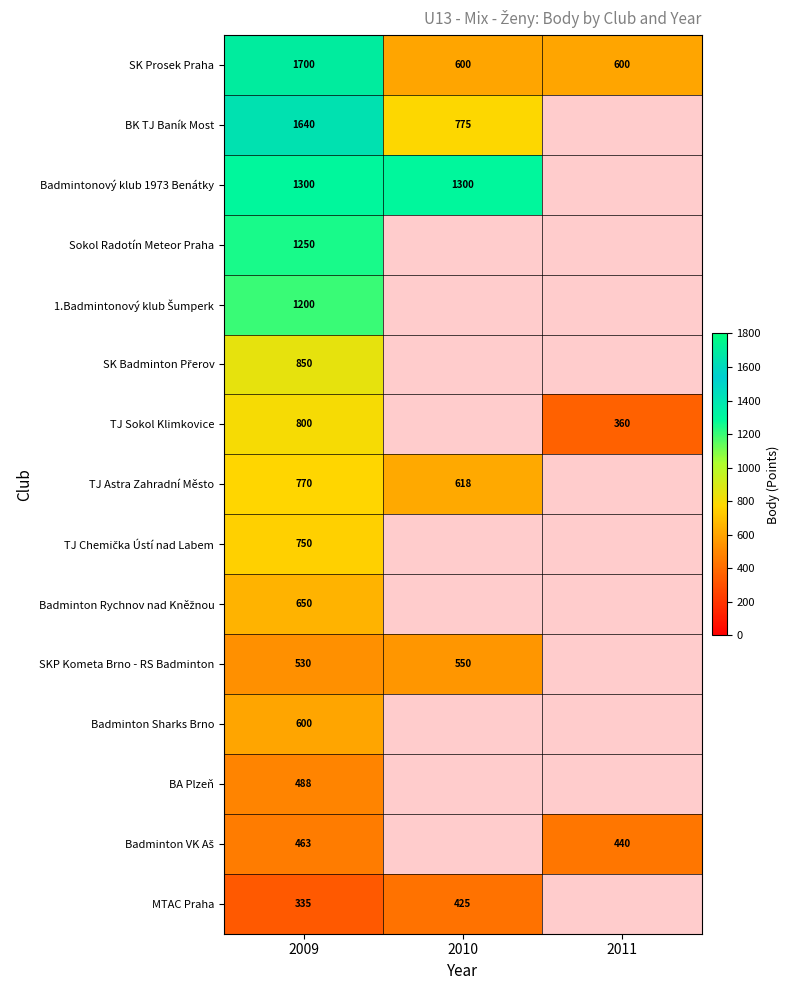

What is the total value across all series at 2009?

13326